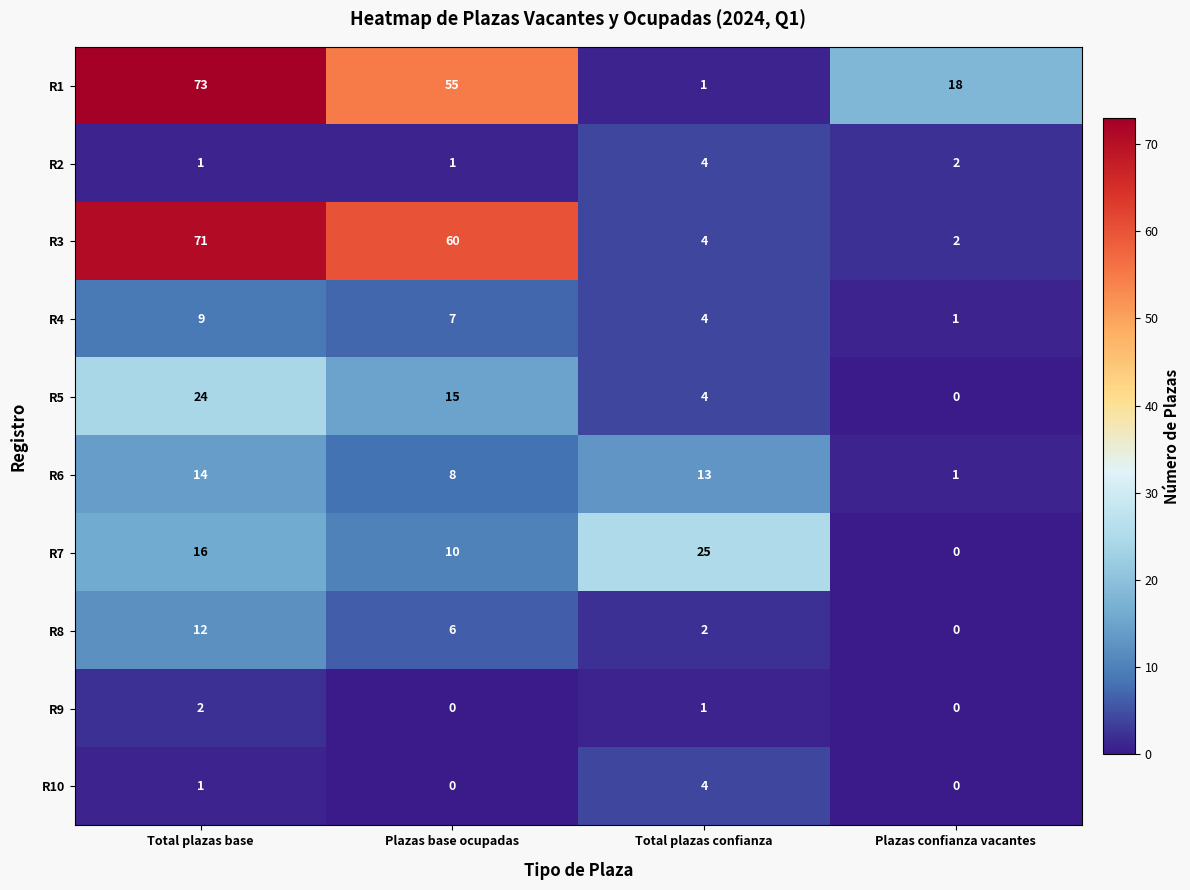

What is the total value across all series at Plazas confianza vacantes?

24